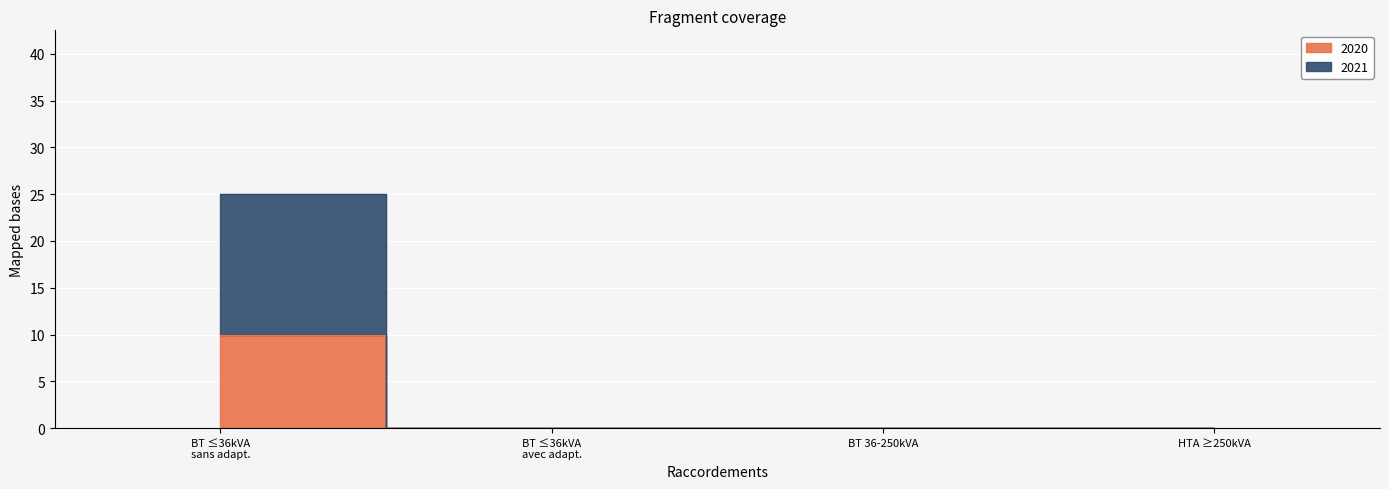

Rank the series by their maximum value, from highest to lowest.

2021, 2020